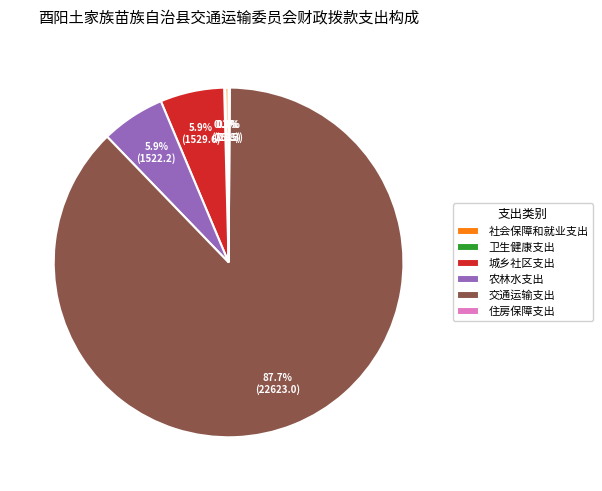

To the nearest percent, what is the difference between the largest and smallest slice percentages?

88%